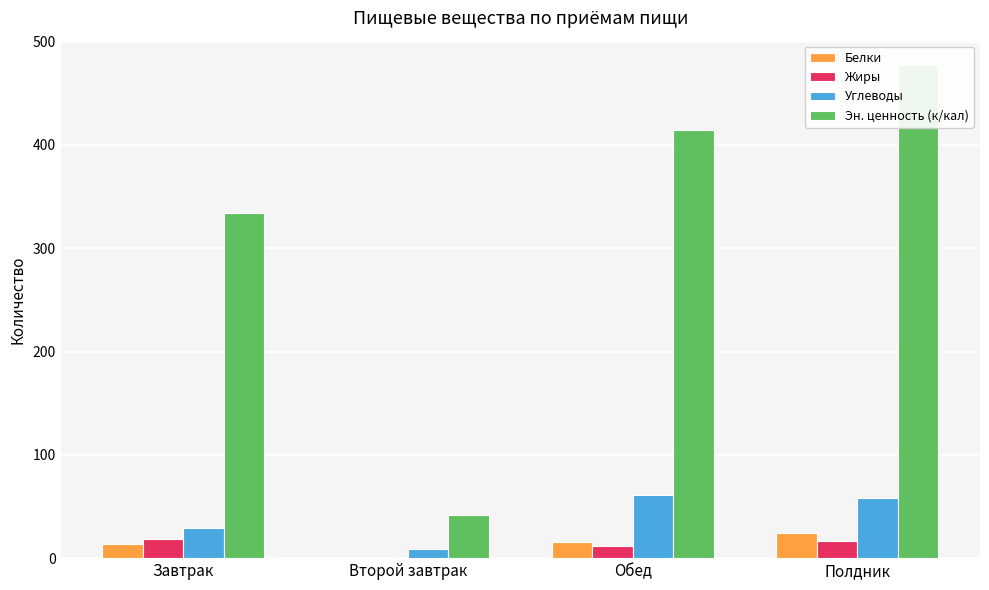

What is the label of the 1st bar from the left?

Завтрак